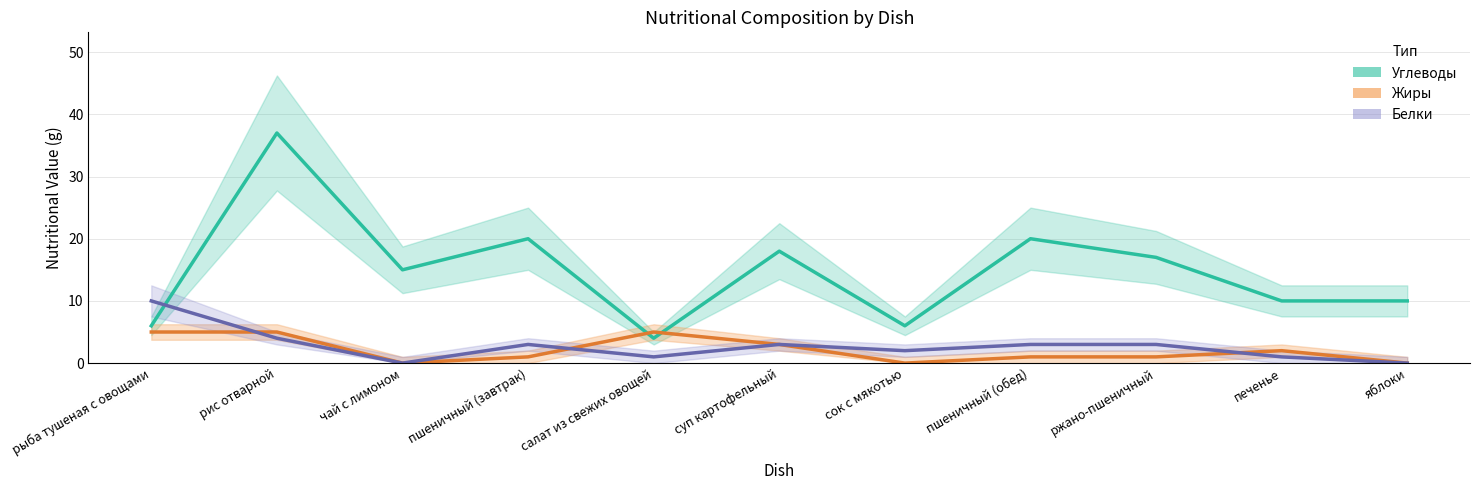

What is the total value across all series at чай с лимоном?

15